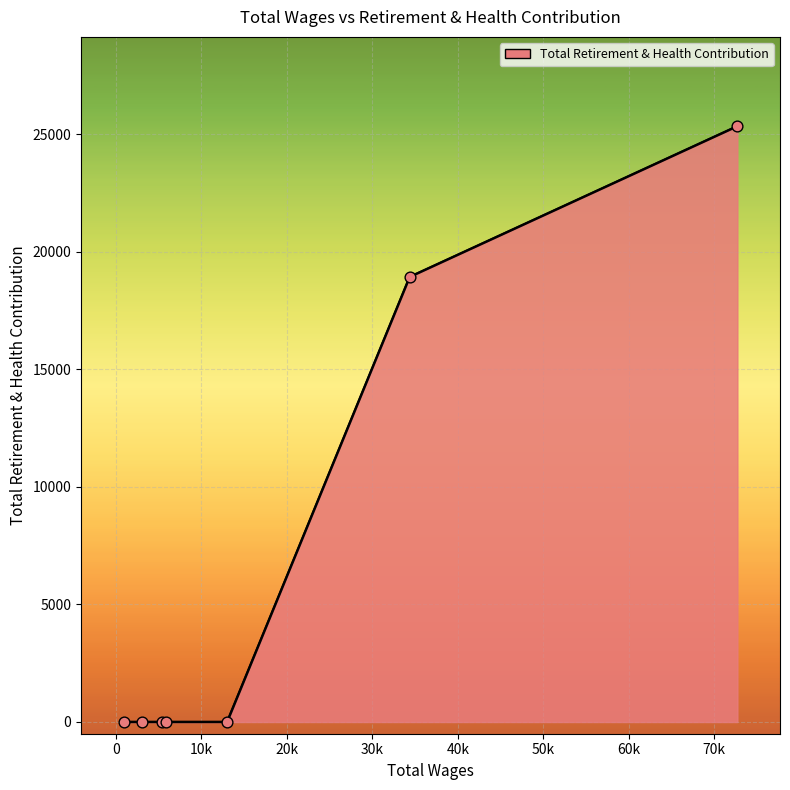

True or false: the data has more than 2 interior local peaks.

False